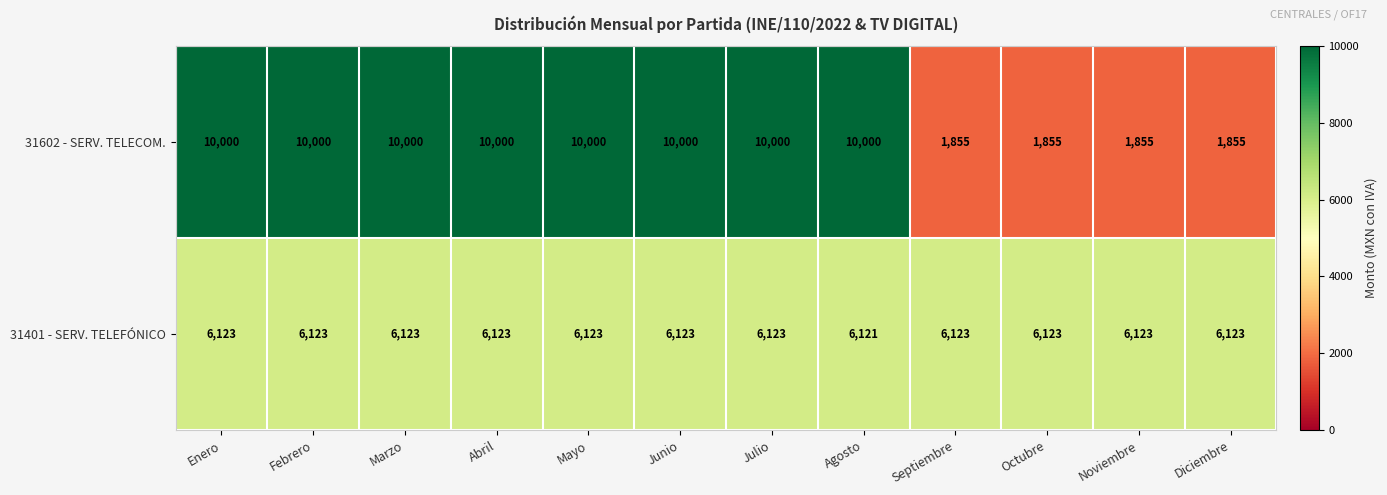

The value of 31602 - SERV. TELECOM. at Marzo is 6991. True or false?

False